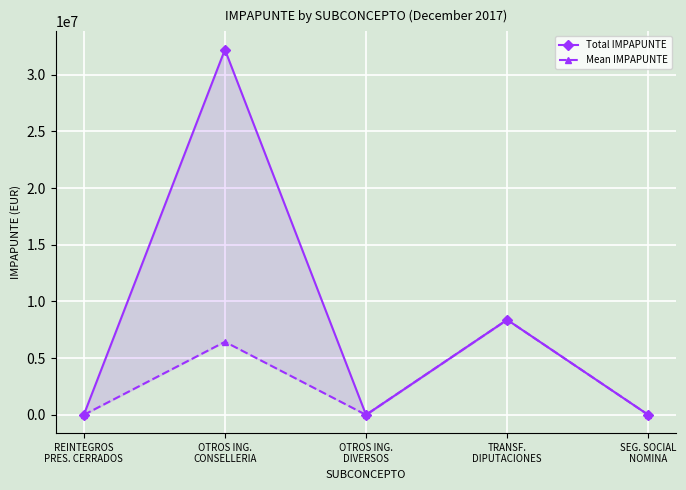

How many interior local peaks does the Total IMPAPUNTE series have?

2